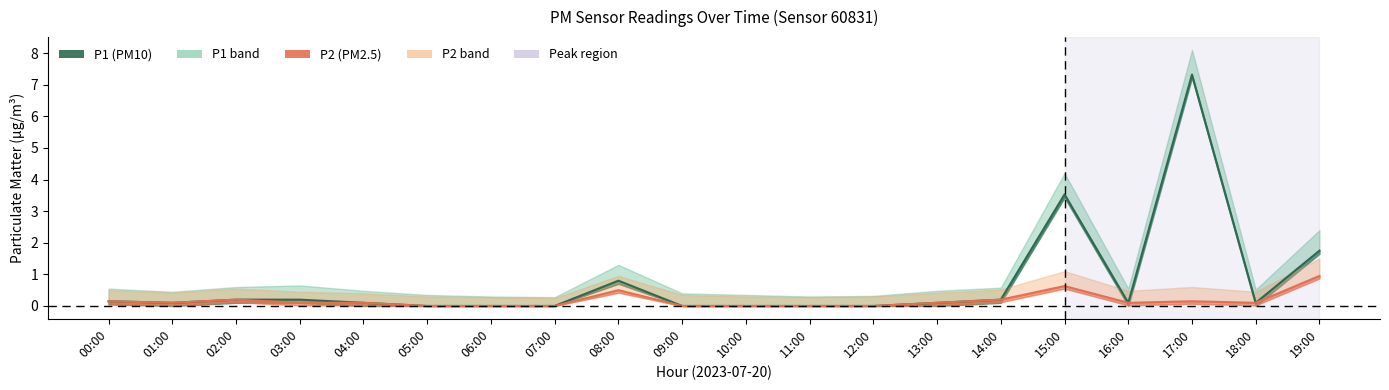

Which series has the largest total across all categories?

P1